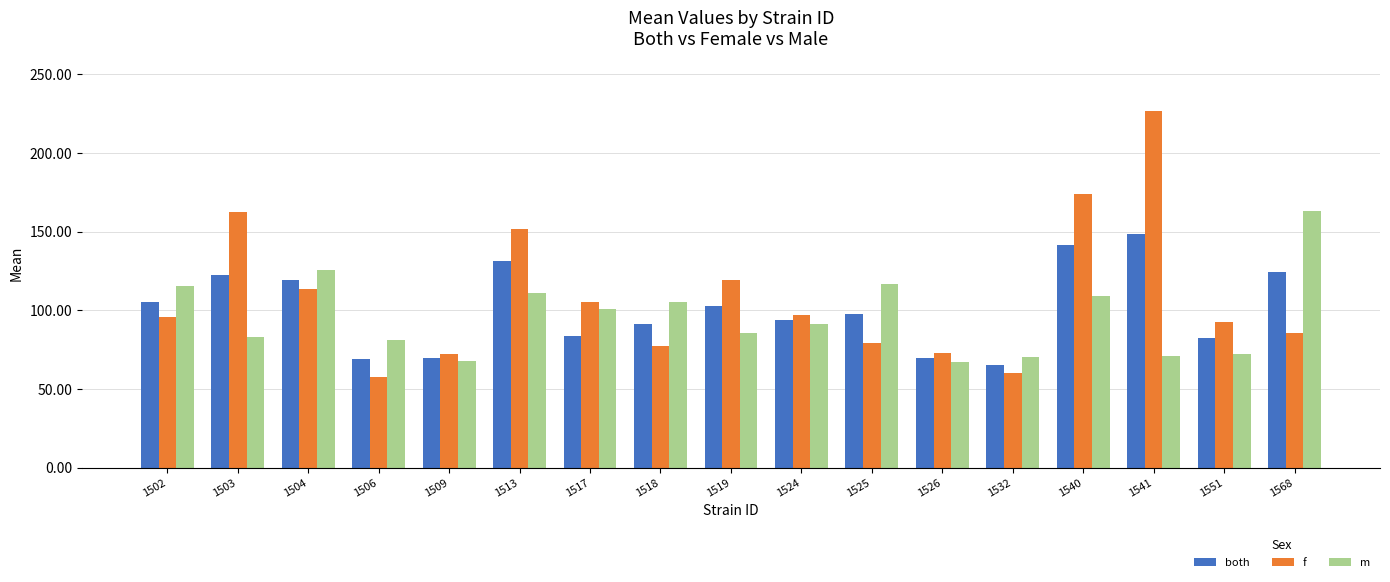

How many groups of bars are there?

17